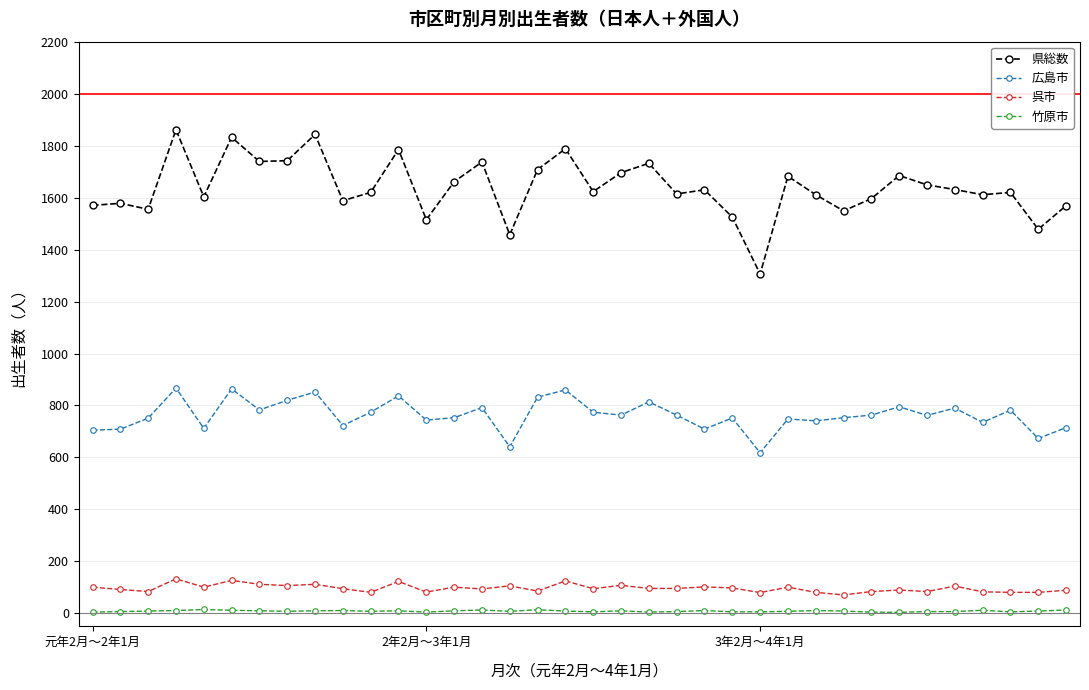

Rank the series by their maximum value, from highest to lowest.

県総数, 広島市, 呉市, 竹原市